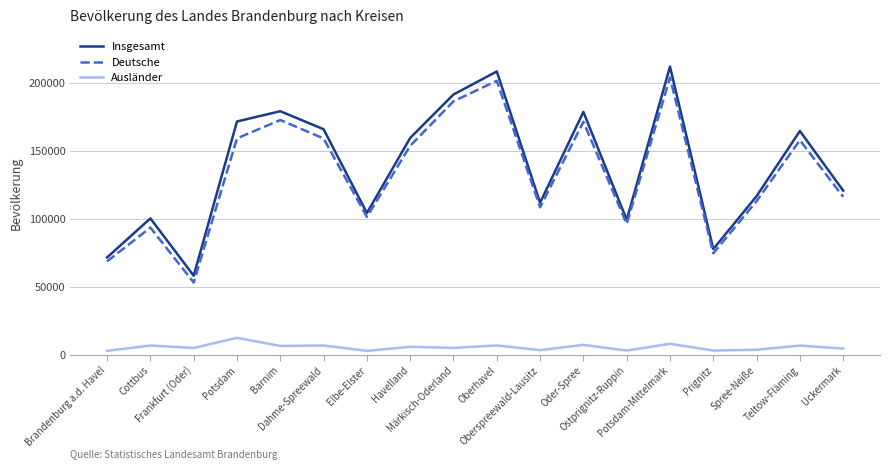

Rank the series by their maximum value, from lowest to highest.

Ausländer, Deutsche, Insgesamt